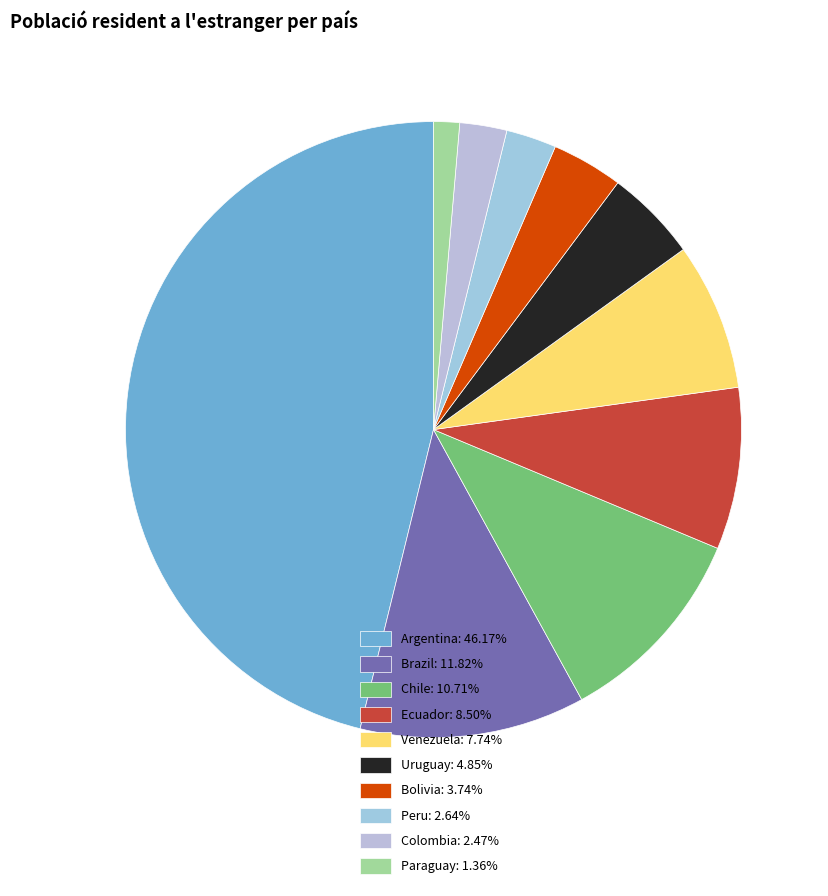

Count the number of slices in the pie.

10